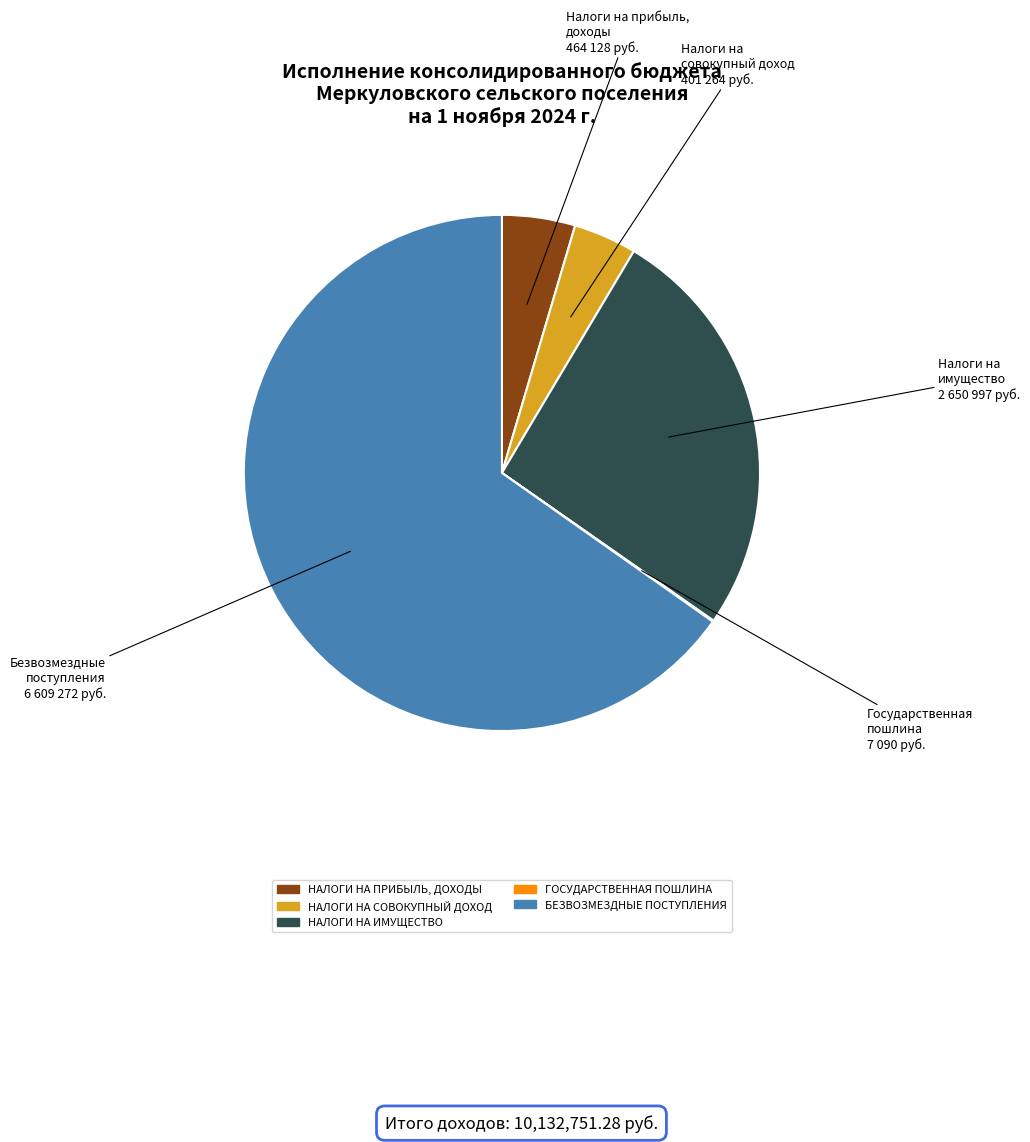

Is there any slice that represents more than half of the pie?

Yes